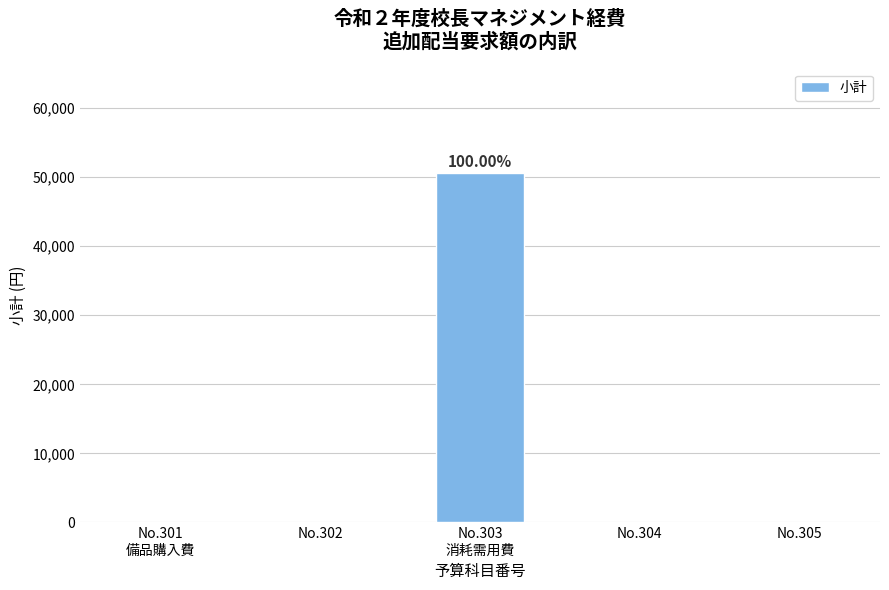

What is the maximum value shown in the chart?

50555